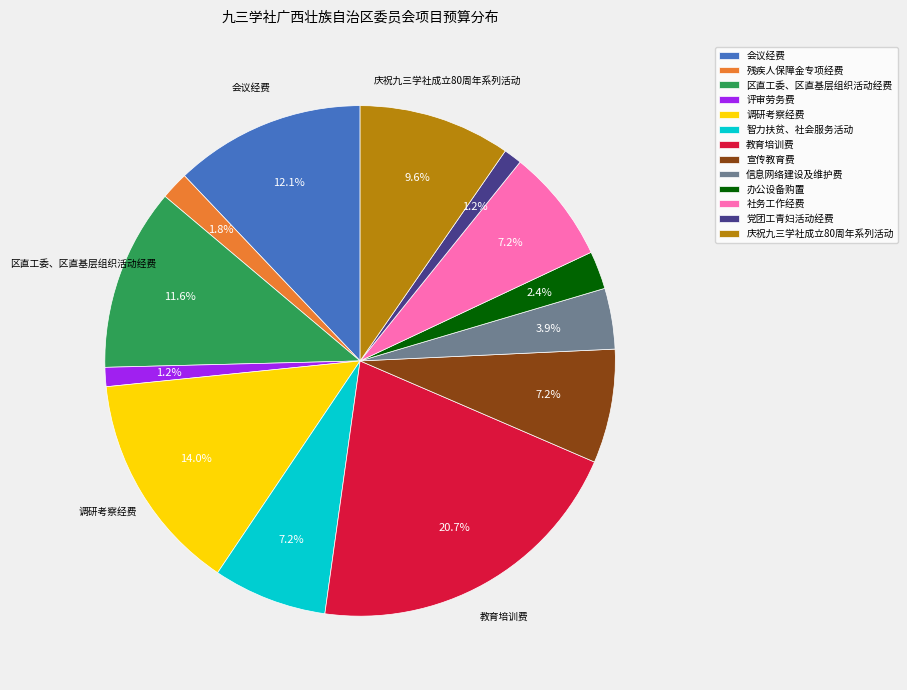

What is the ratio of the value at 残疾人保障金专项经费 to the value at 宣传教育费?

0.2